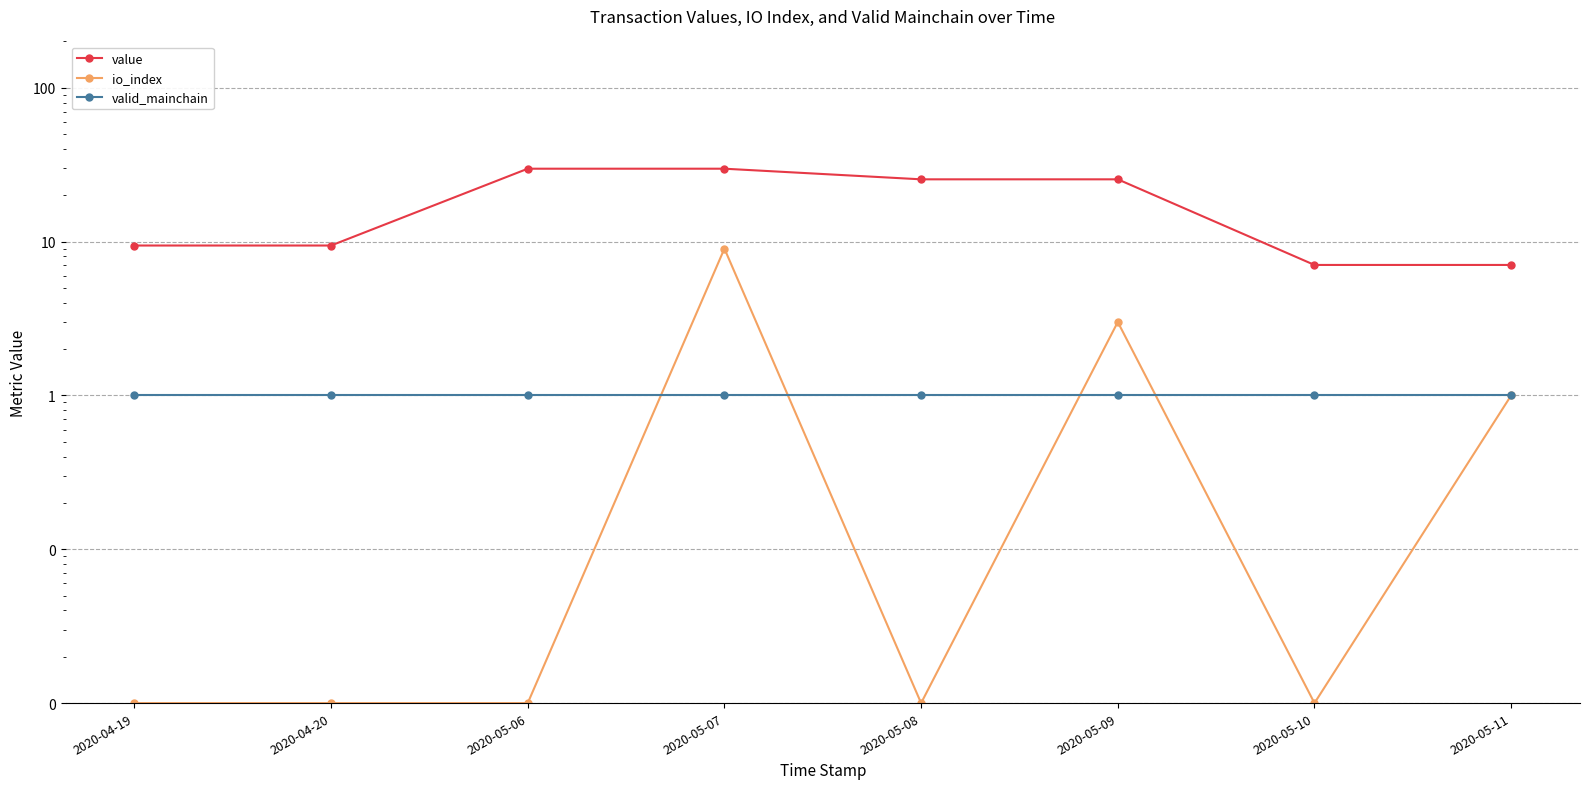

What are all the series names shown in the legend?

value, io_index, valid_mainchain